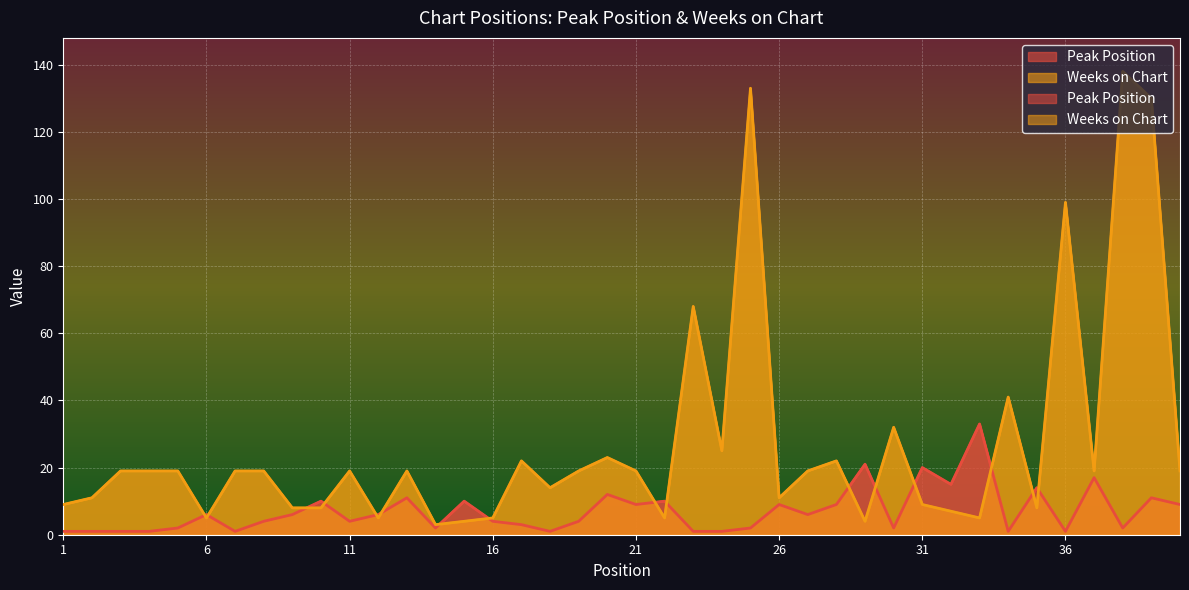

Where do Peak Position and Weeks on Chart first cross each other?

5 and 6